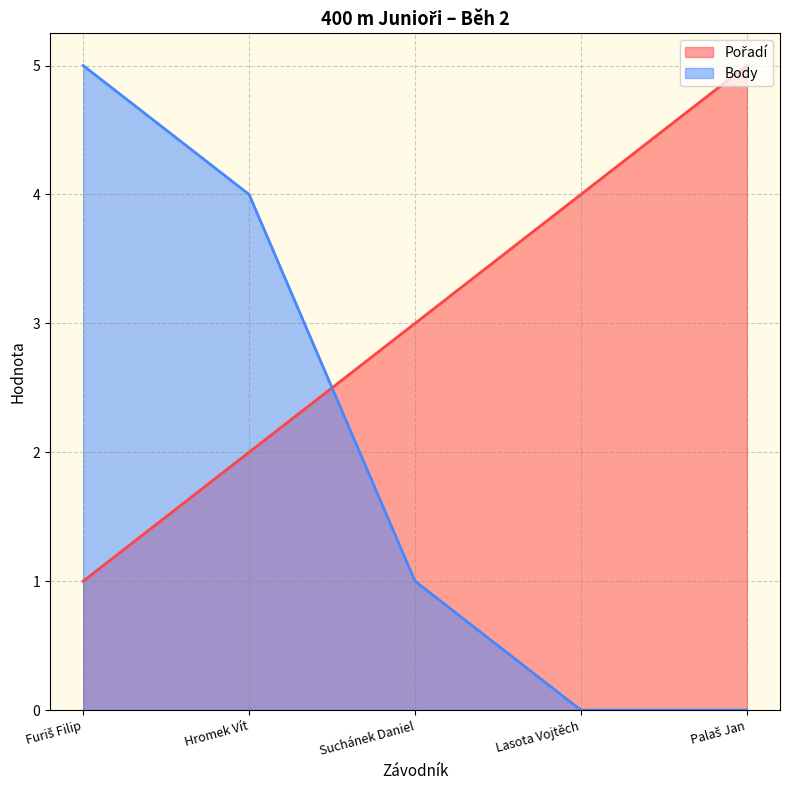

What is the difference between the Body values at Hromek Vít and Furiš Filip?

1